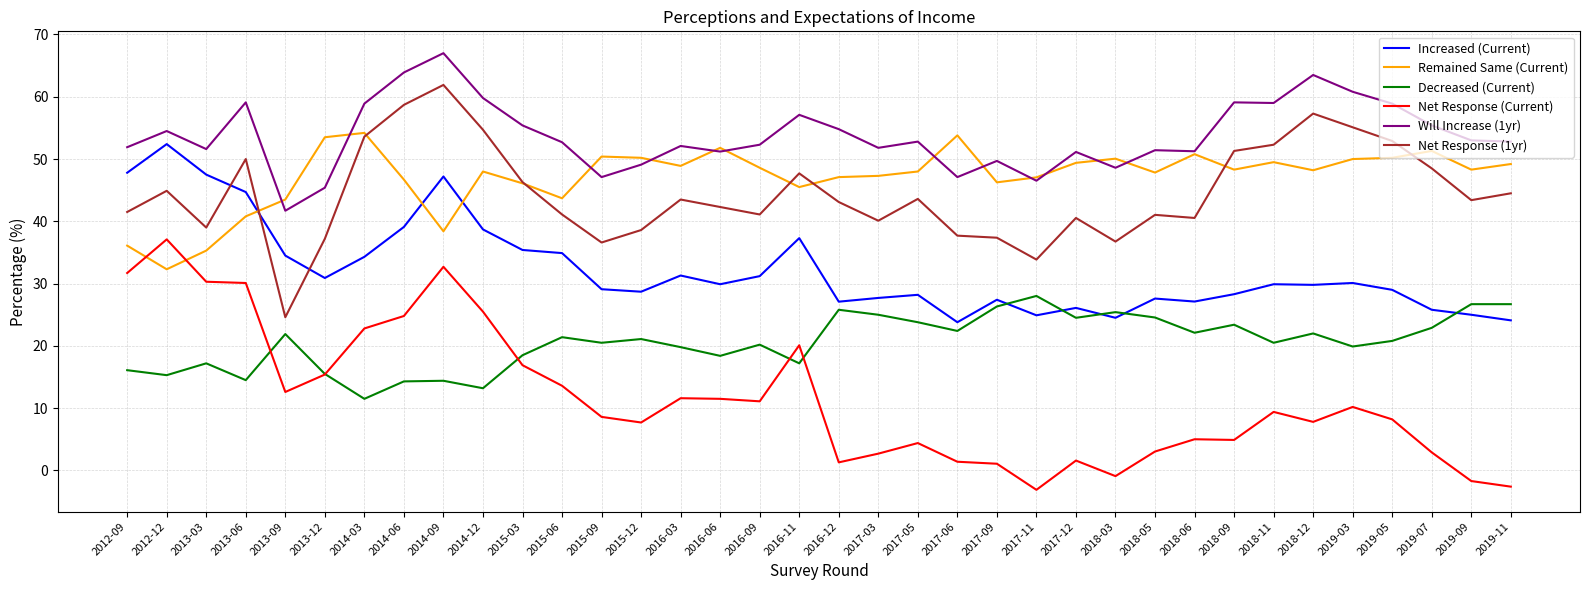

What is the difference between the highest and lowest values at 2017-03?

49.1